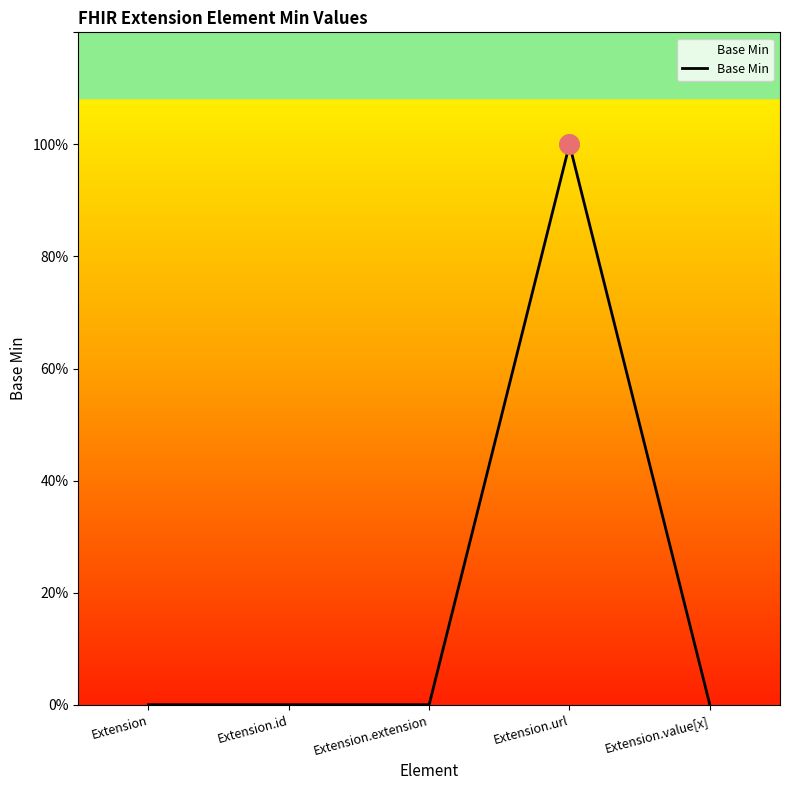

Does the chart have visible grid lines?

No